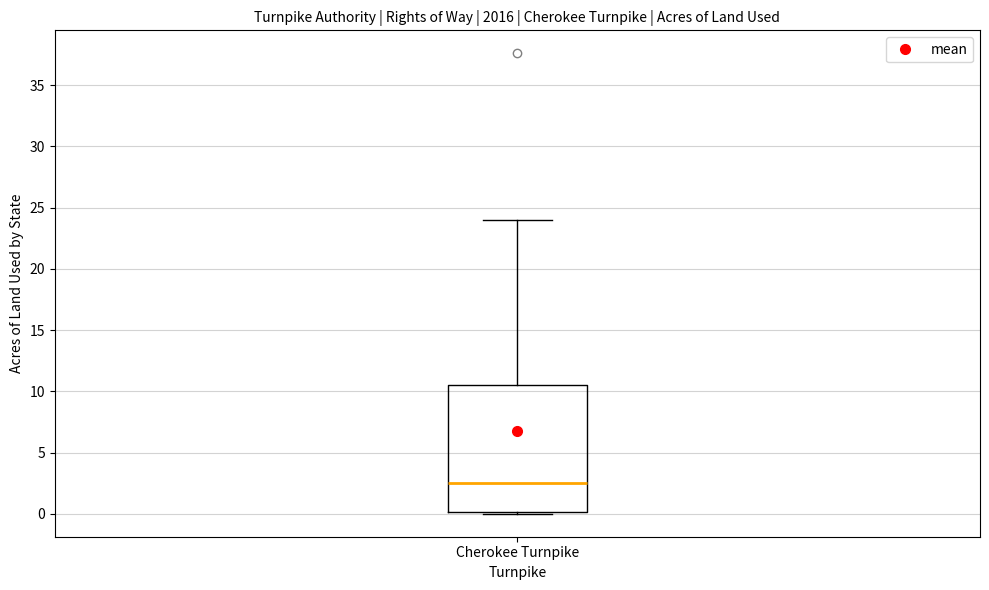

Transcribe this box plot: give where the median line is, the range the box spans, and where the two whiskers end, as read against the y-axis. The values are not printed on the chart, so give them approximately, as read against the axis.

median 2.5, box 0.0 to 10.5, whiskers 0.0 to 24.0